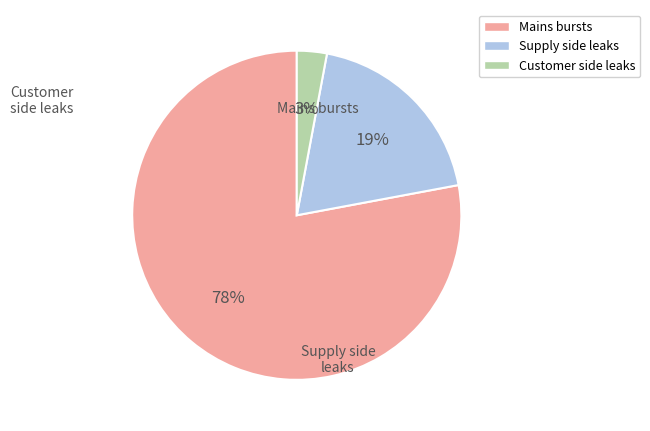

Is the sum of Supply side leaks and Customer side leaks greater than half?

No